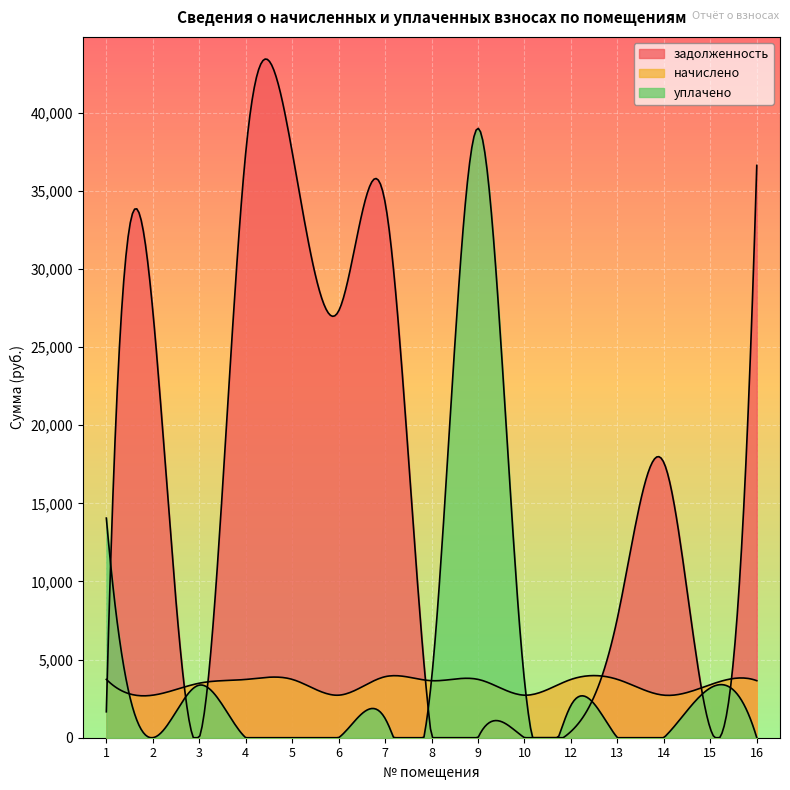

What is the total value across all series at 7?

39409.2